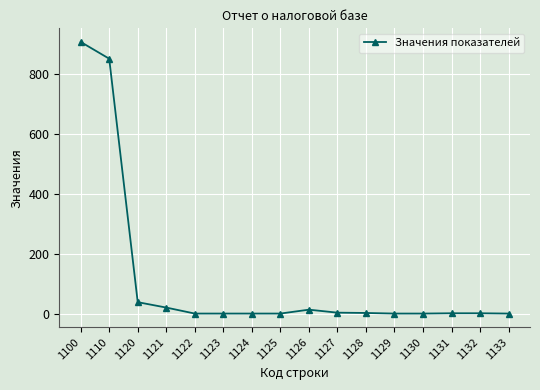

The chart shows a value of 0 at 1129. True or false?

True